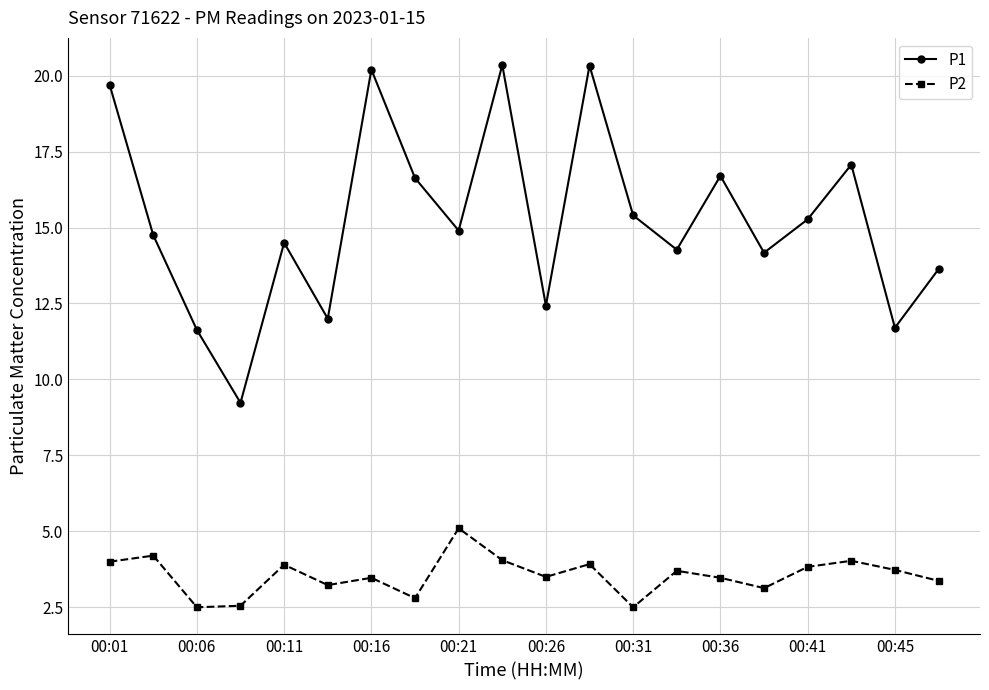

What is the value of the P1 point at the 16th from the left?

14.2